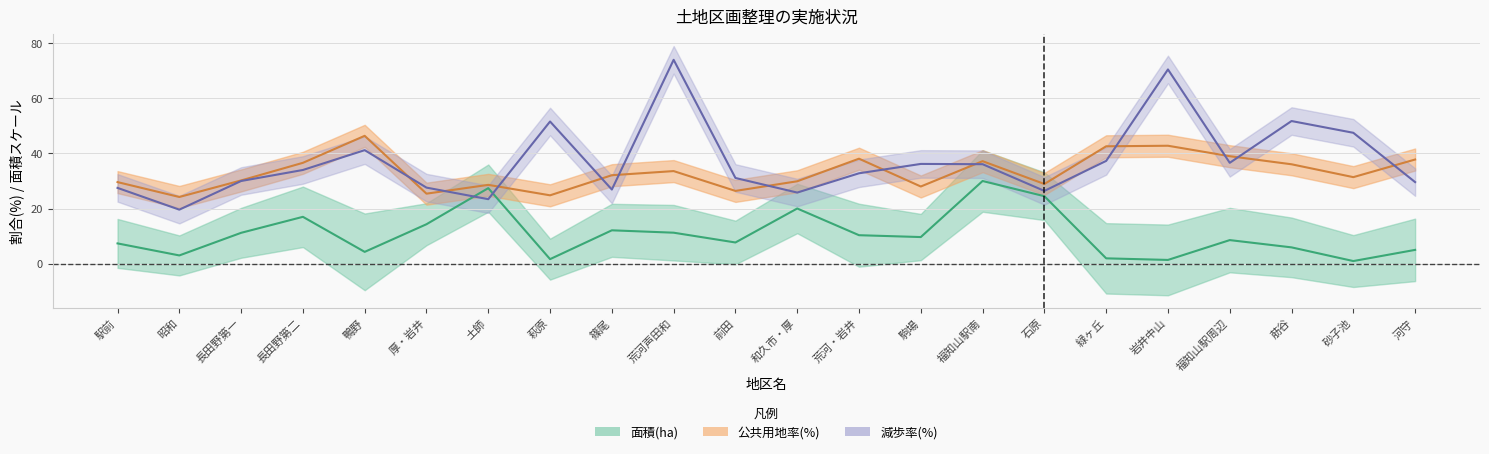

What is the label of the 7th point from the left?

土師